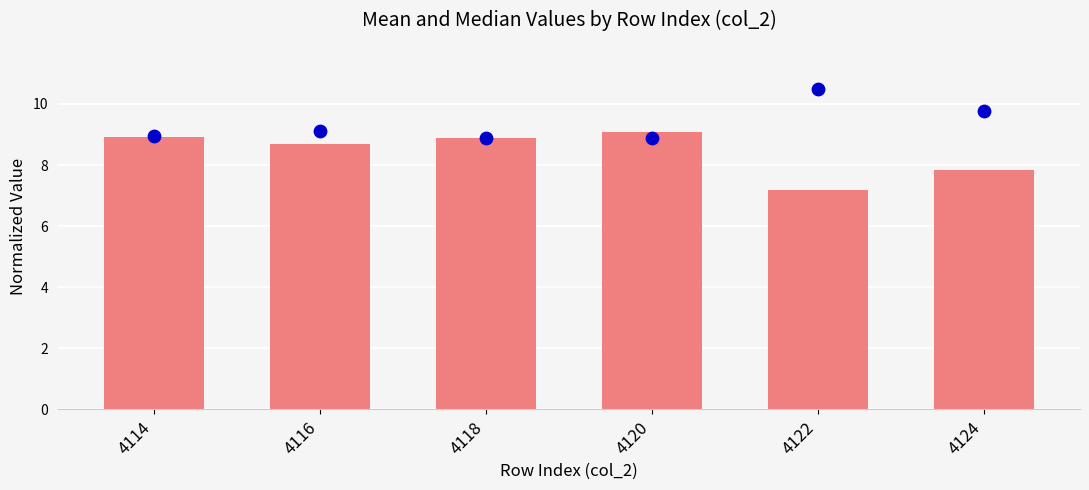

What is the total value across all series at 4118?

17.8